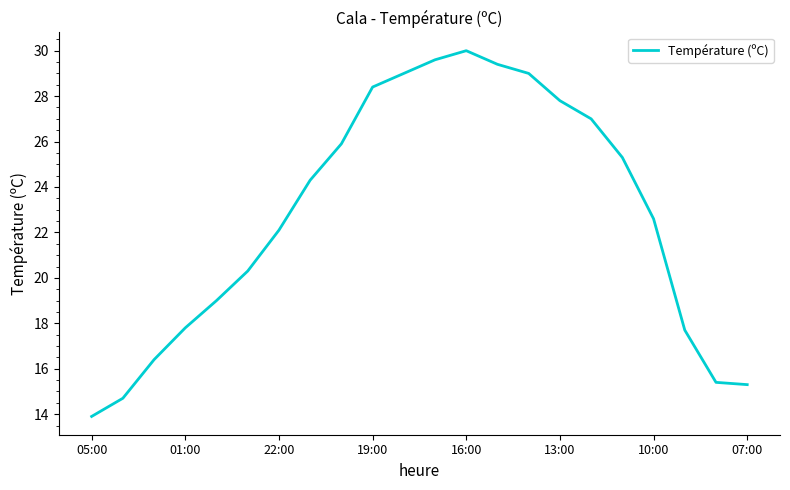

What is the minimum value shown in the chart?

13.9